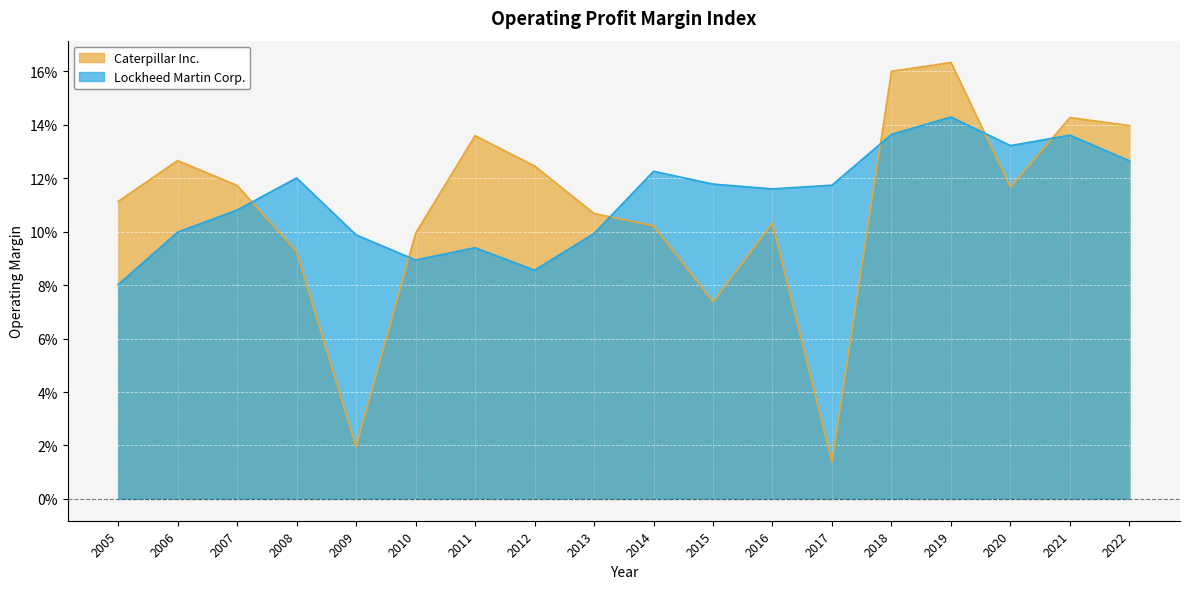

Between which two adjacent categories do Lockheed Martin Corp. and Caterpillar Inc. first intersect?

2007 and 2008